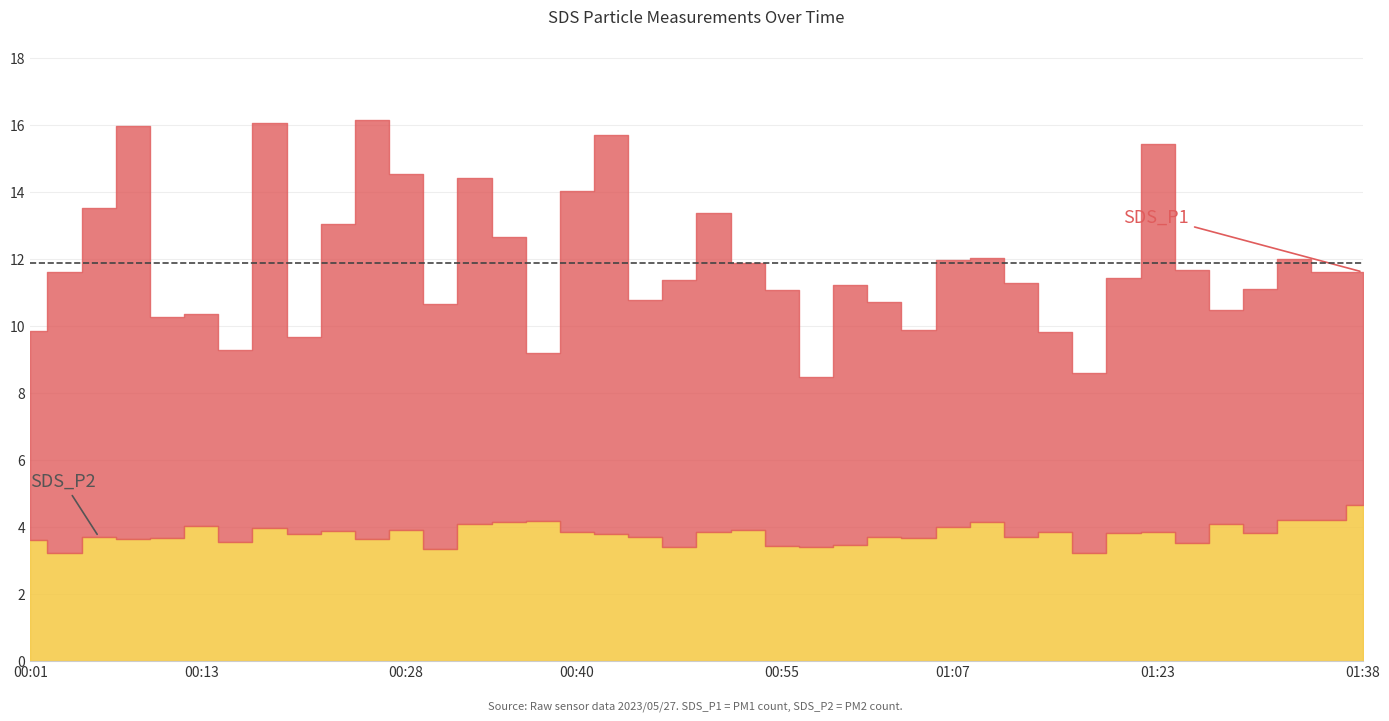

True or false: SDS_P2 has a value of 4.2 at 00:38.

True